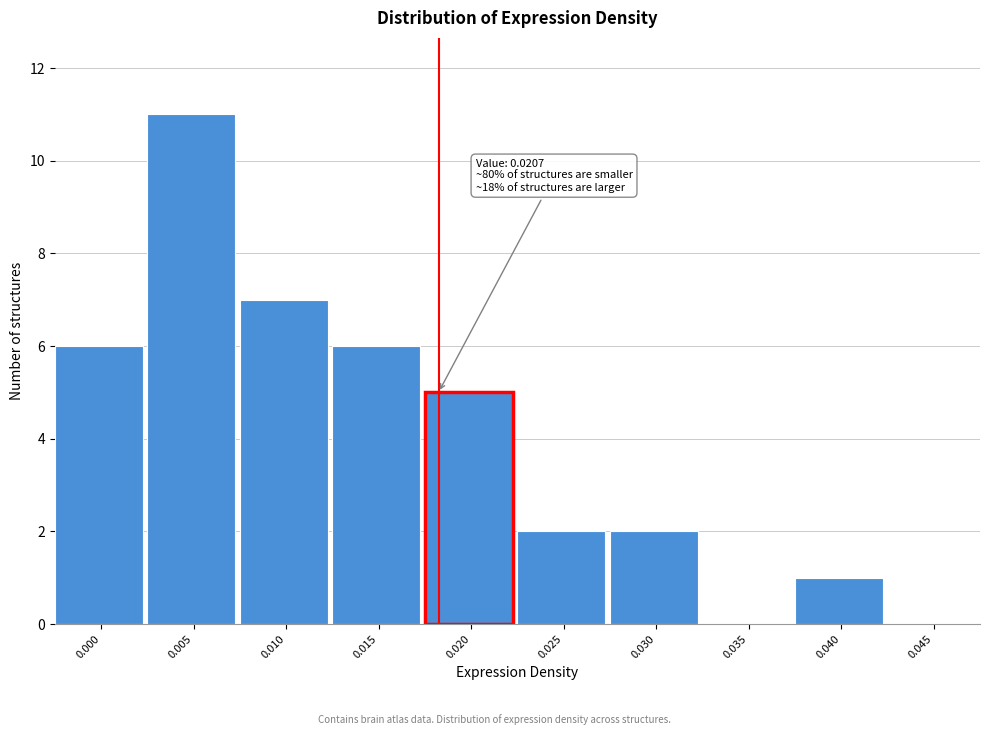

Reading left to right, what are all the values shown in this chart?

0.000=6	0.005=11	0.010=7	0.015=6	0.020=5	0.025=2	0.030=2	0.035=0	0.040=1	0.045=0